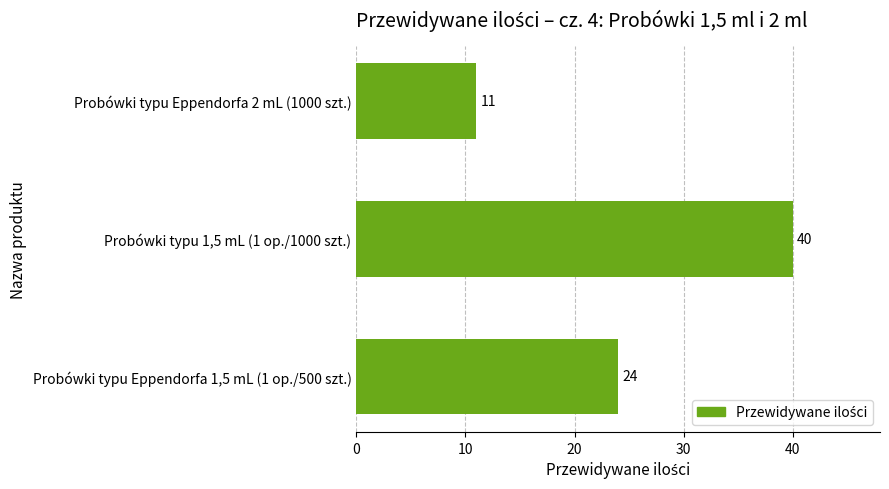

What is the change in value from Probówki typu Eppendorfa 2 mL (1000 szt.) to Probówki typu 1,5 mL (1 op./1000 szt.)?

+29